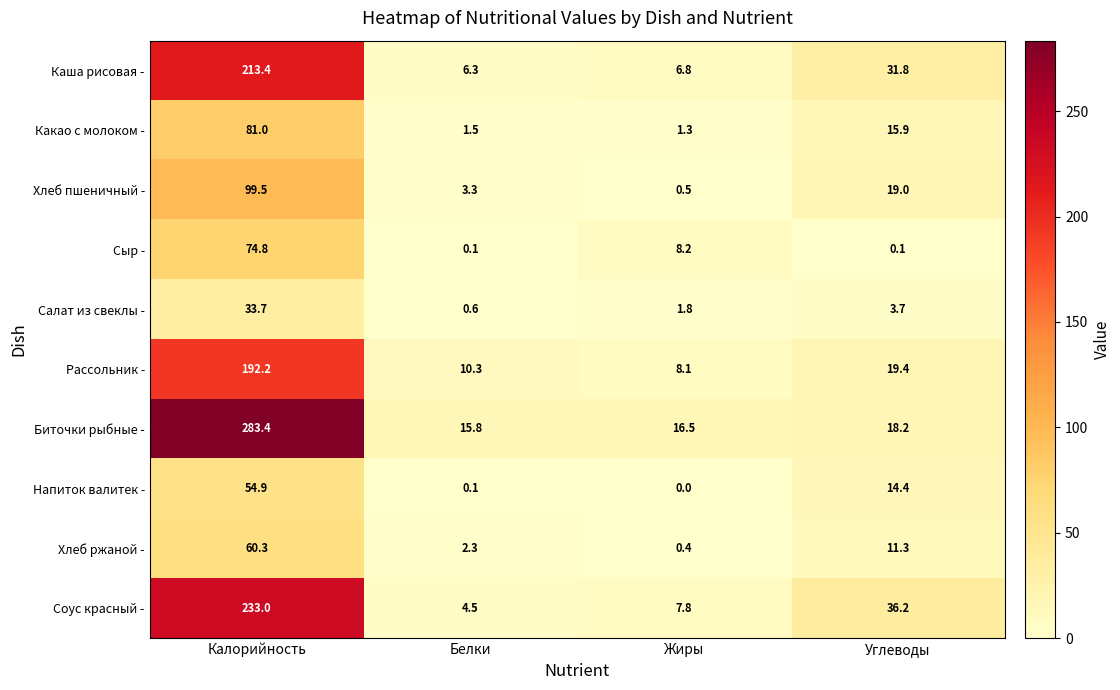

Is it true that Биточки рыбные - equals 283.4 at Калорийность?

True